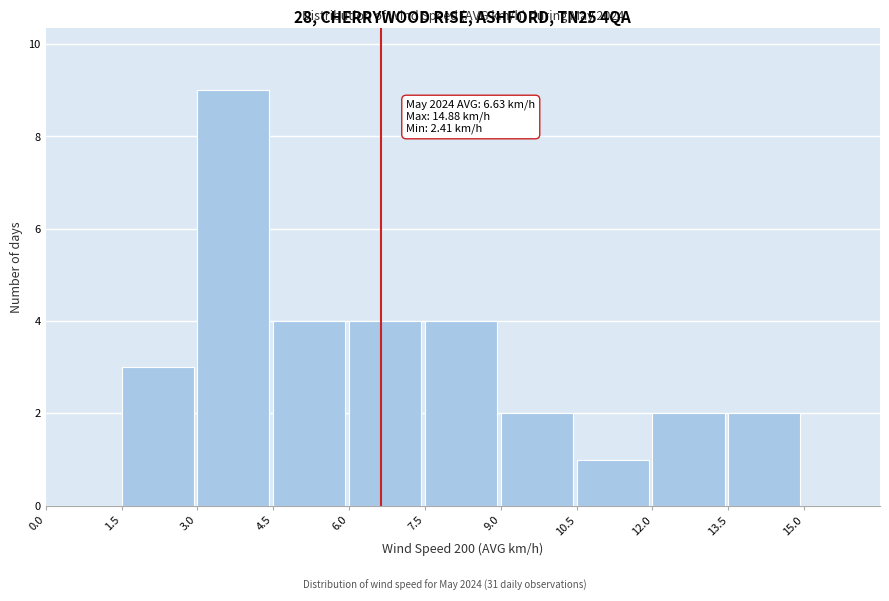

Which range on the x-axis has the tallest bar?

3.0 to 4.5